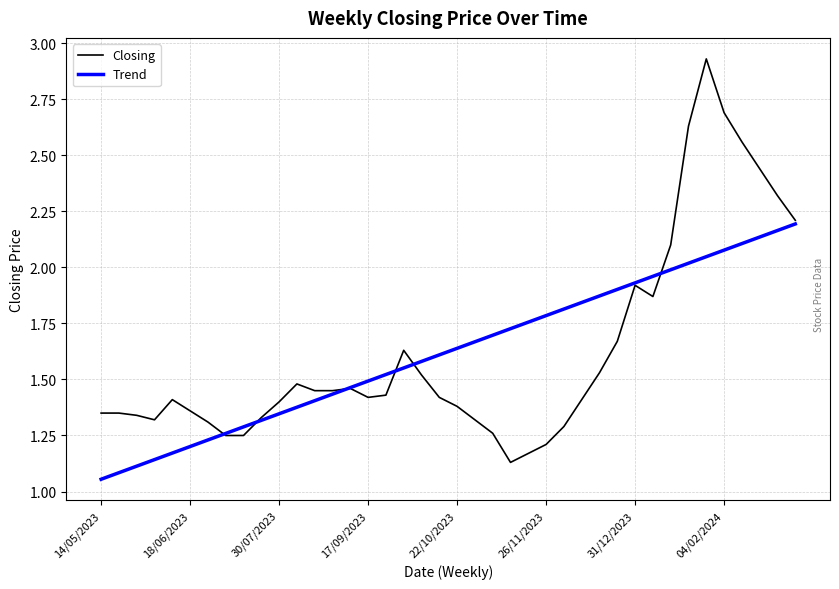

List the series in order of their peak value, lowest first.

Trend, Closing